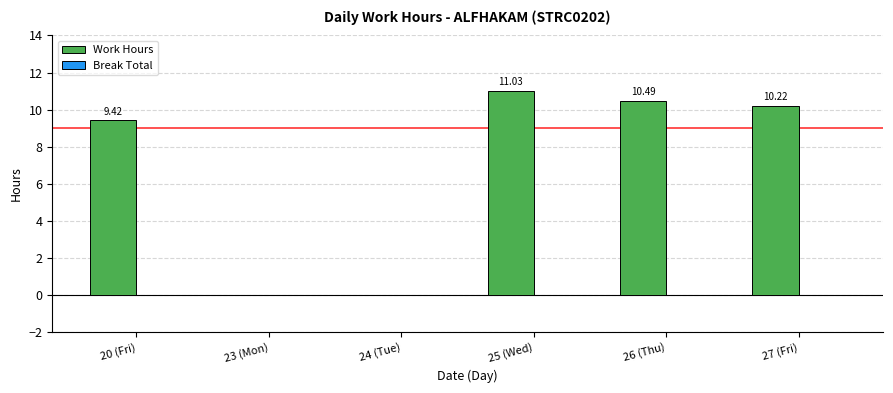

What is the sum of the values at 27 (Fri) and 26 (Thu)?

20.7